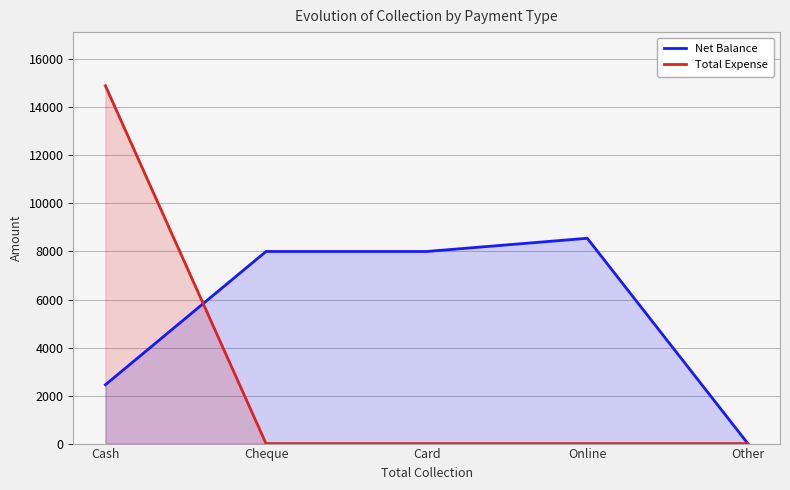

Which series has the widest spread of values?

Total Expense